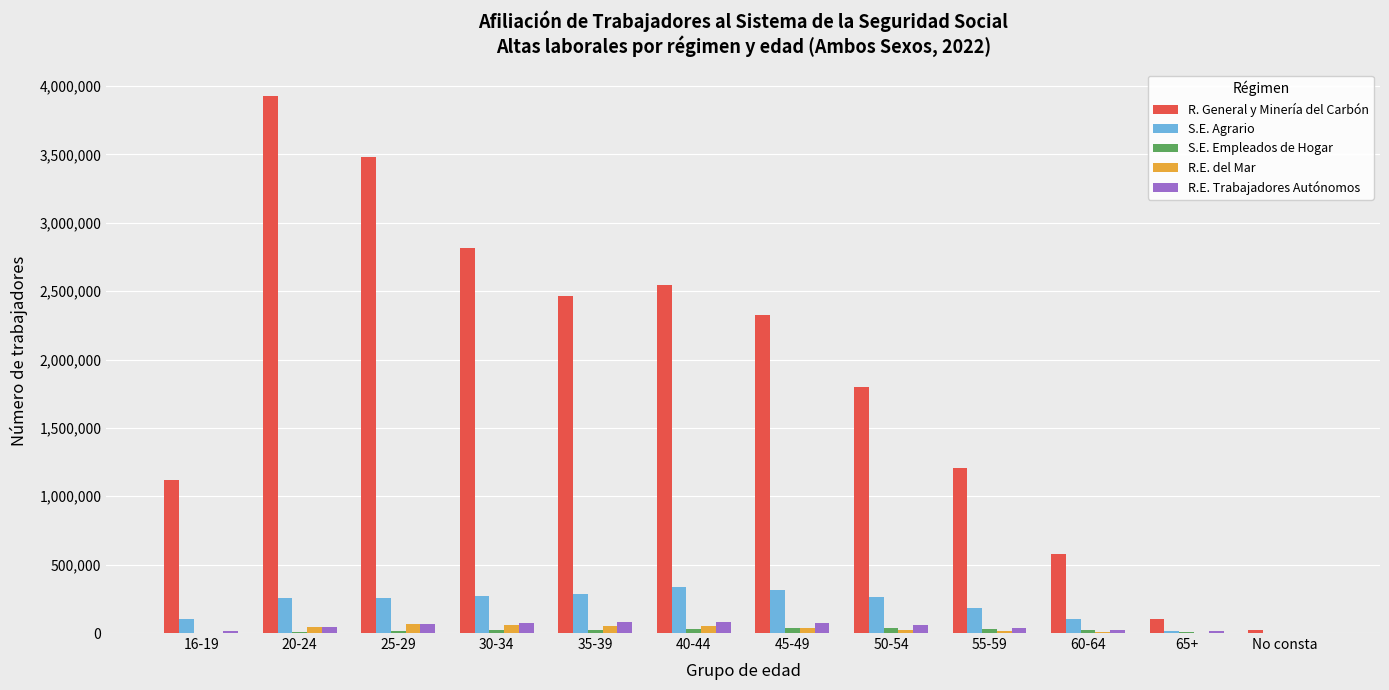

The value of R. General y Minería del Carbón at 20-24 is 3924593. True or false?

True